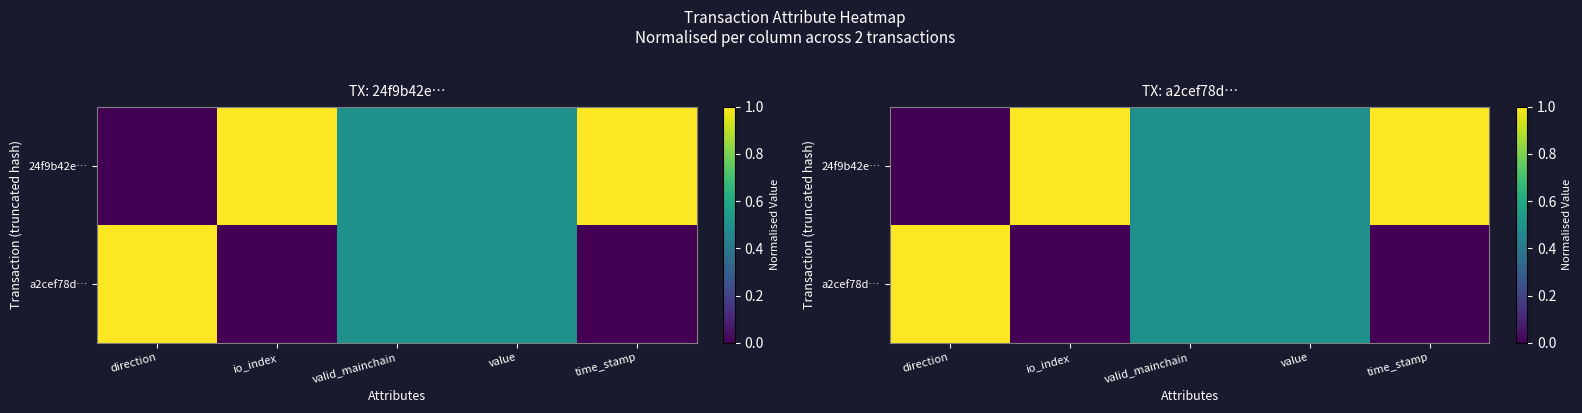

What is the difference between the maximum and minimum values in the a2cef78d… series?

1.0